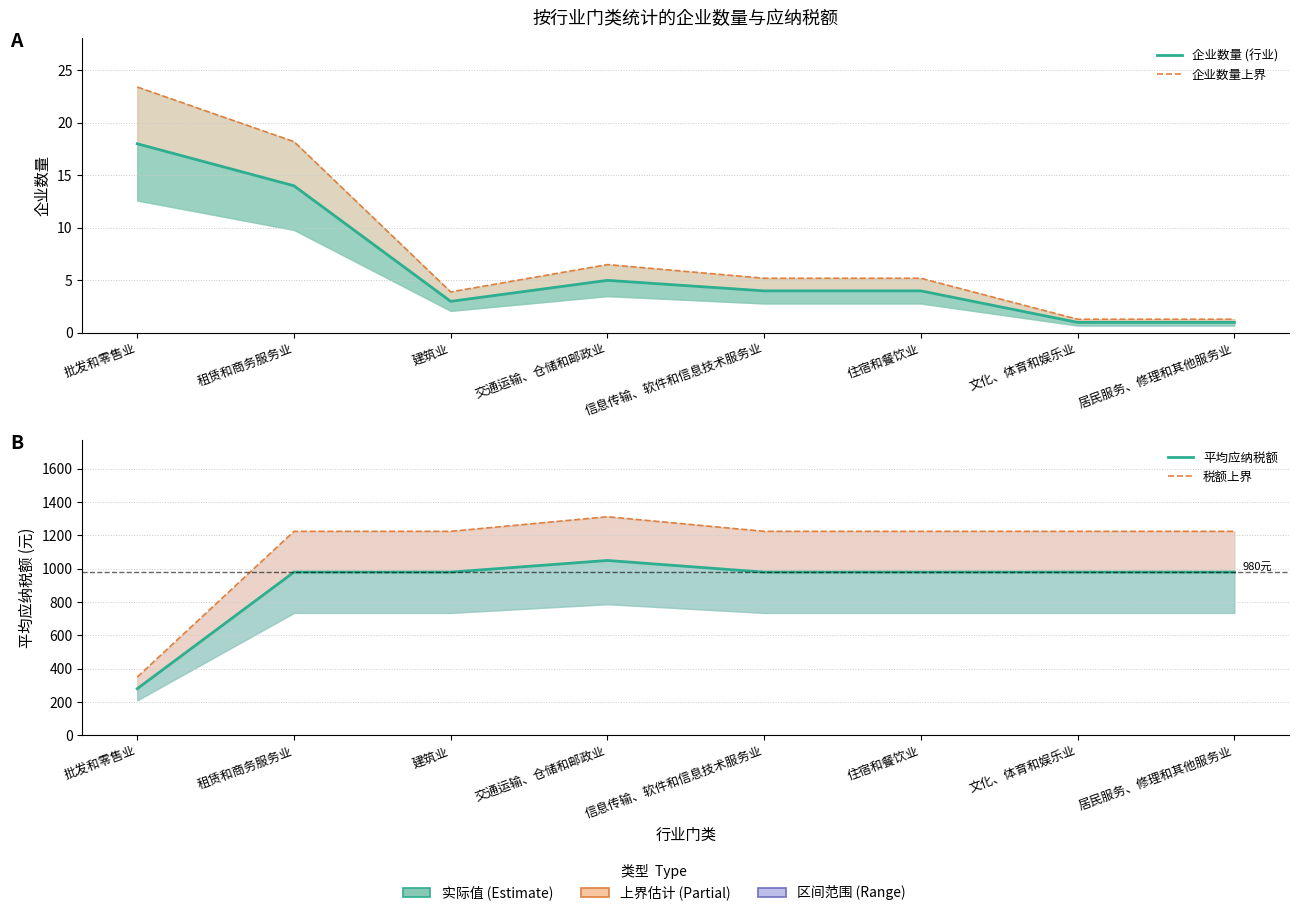

The value of 税额上界 at 建筑业 is 1225.0. True or false?

True